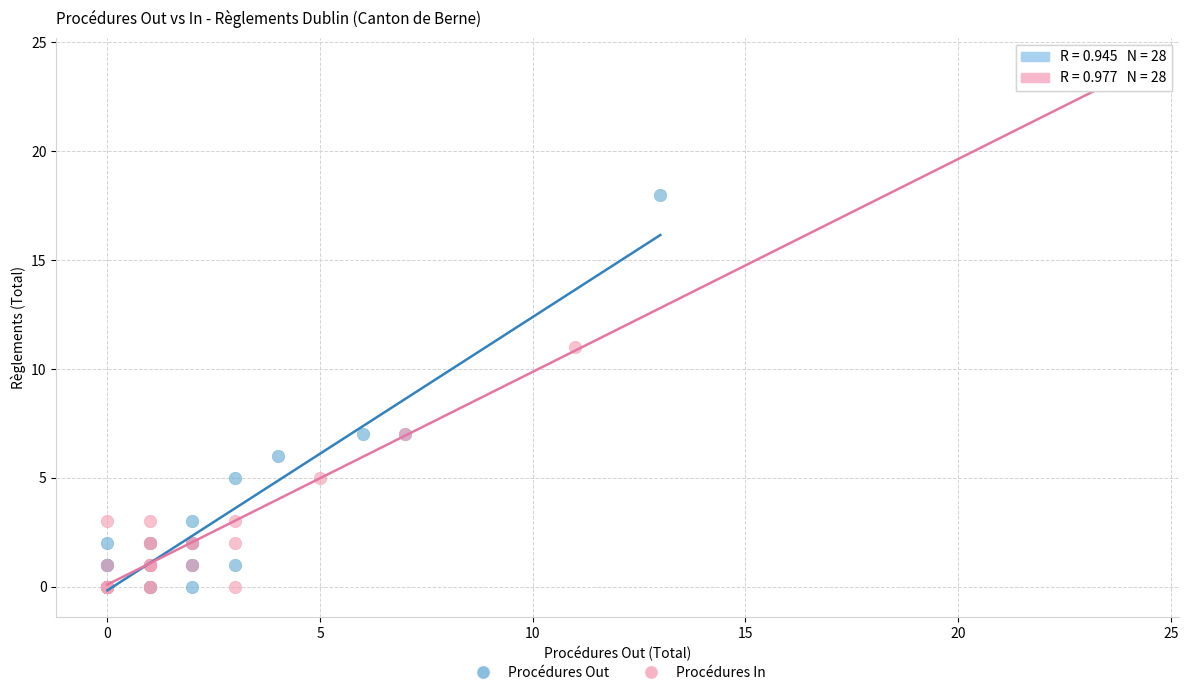

What are all the series names shown in the legend?

Procédures Out, Procédures In